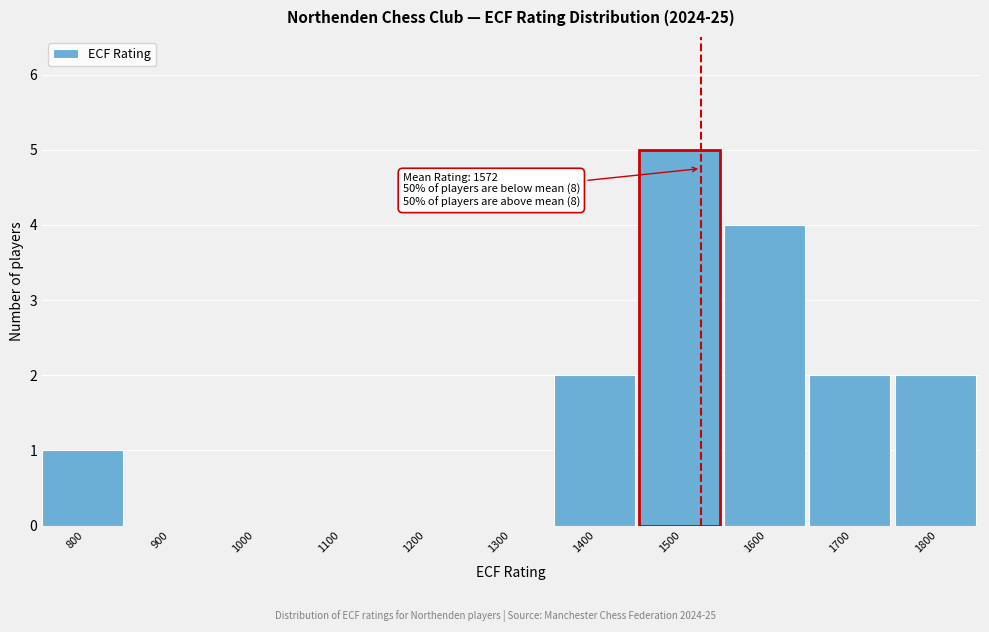

What is the ratio of the value at 1400 to the value at 1700?

1.0